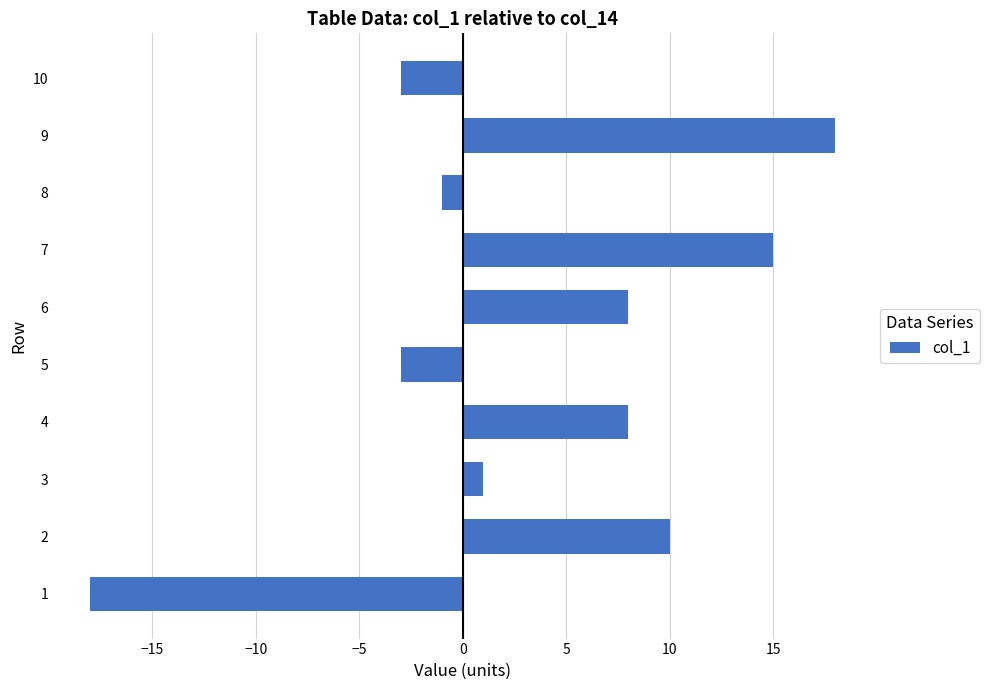

What is the minimum value shown in the chart?

-18